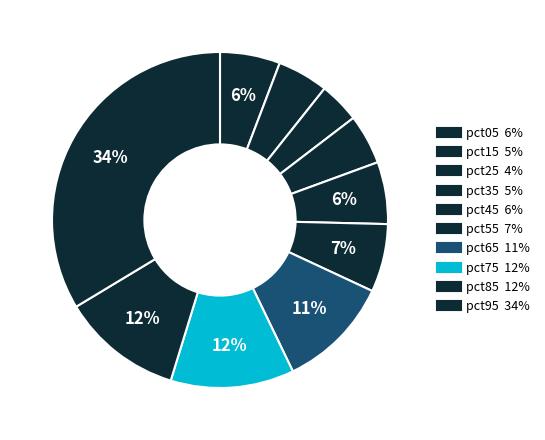

How much of the chart is everything except pct55?

93.4%